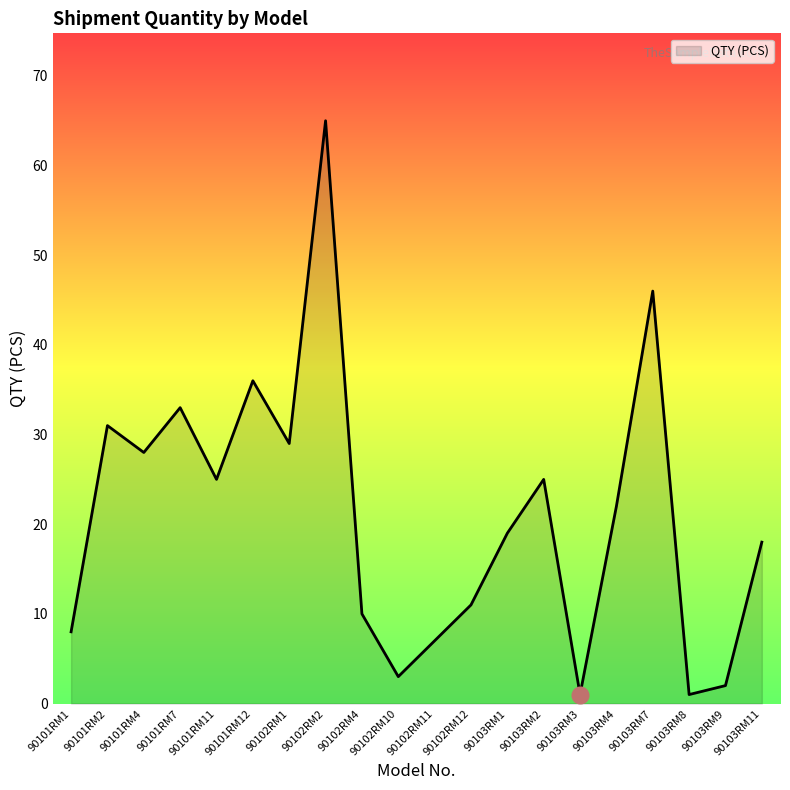

What is the difference between the maximum and second lowest values?

64